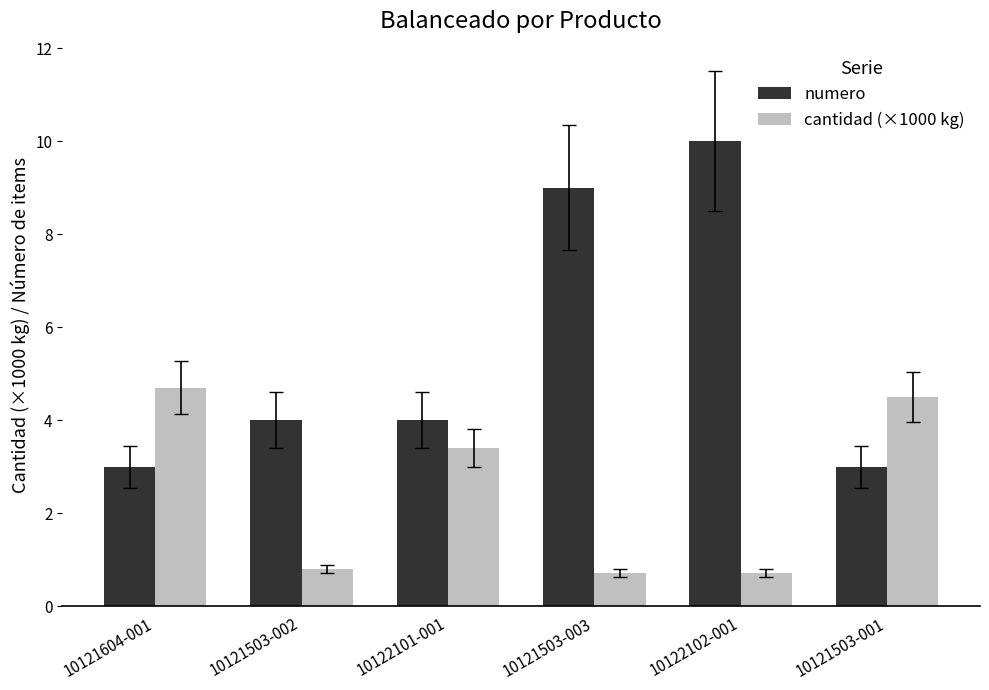

Rank the series by their maximum value, from highest to lowest.

numero, cantidad (×1000 kg)